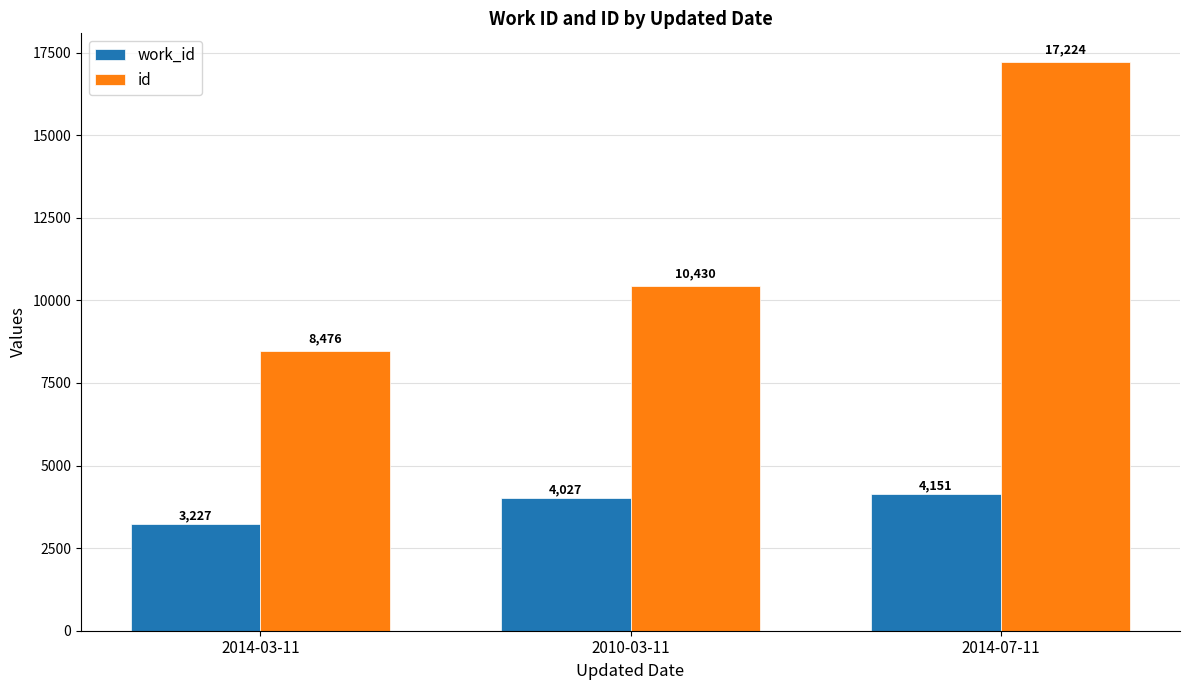

What is the value of the work_id bar at the 2nd from the left?

4027